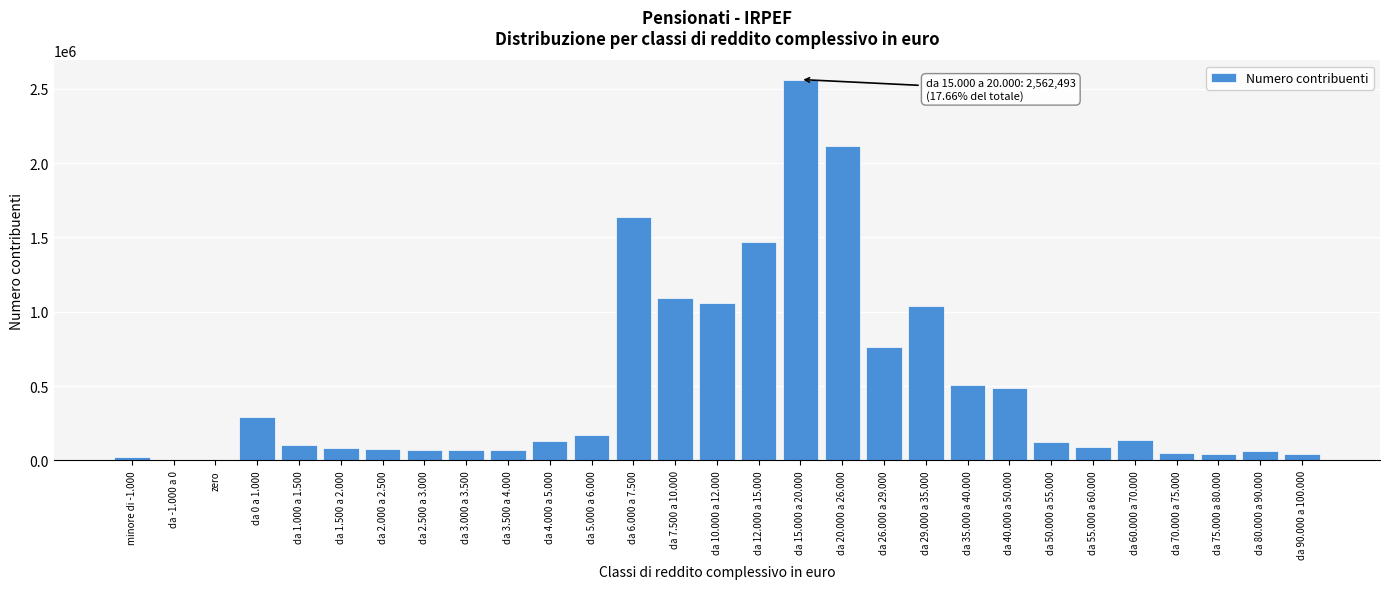

Which category has the highest value across all series?

da 15.000 a 20.000